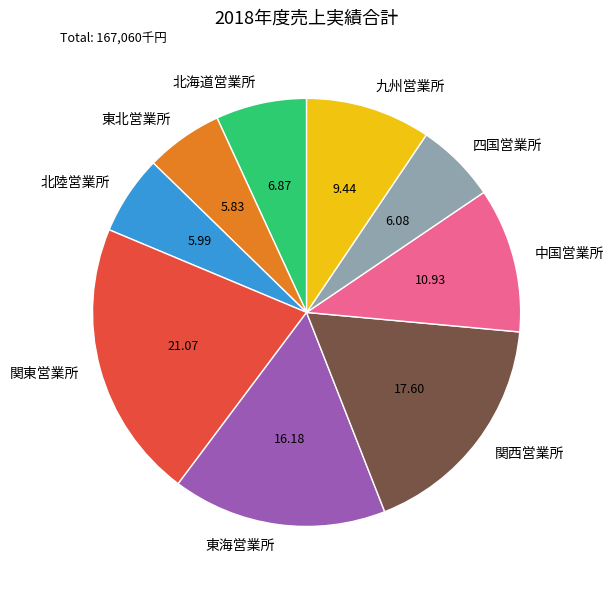

Which has a higher value, 東北営業所 or 東海営業所?

東海営業所